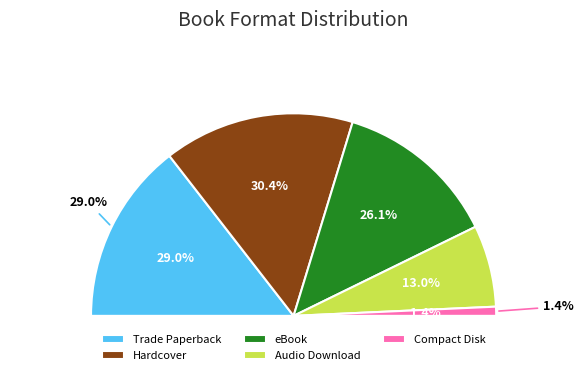

How many segments does this pie chart have?

5